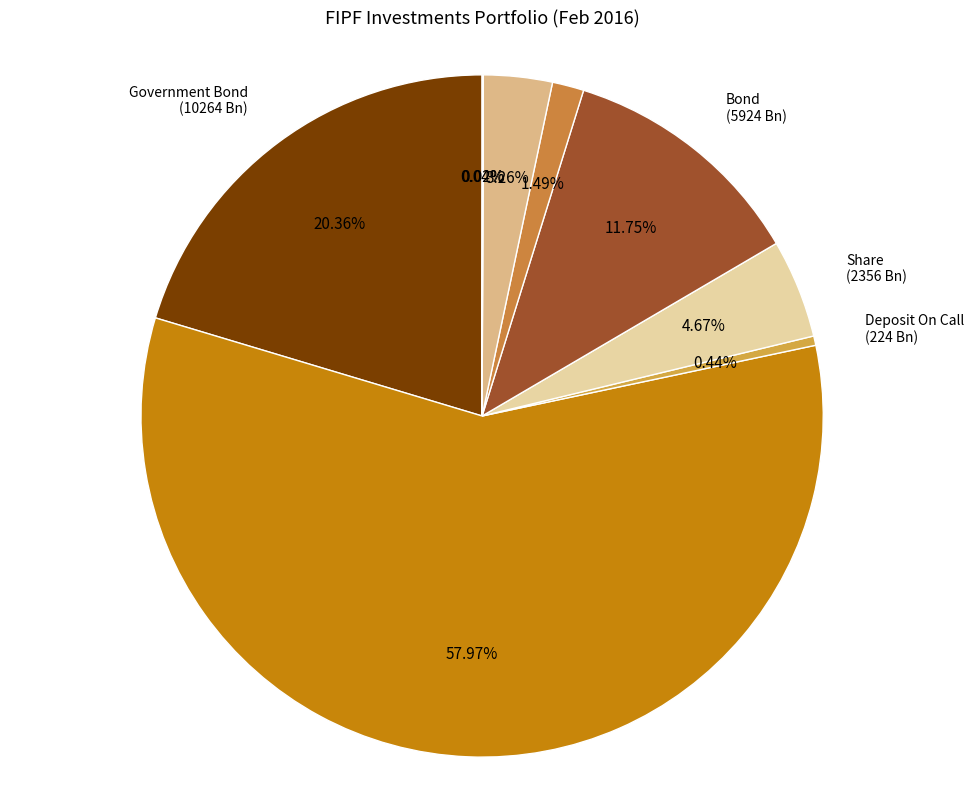

To the nearest percent, what portion does Sukuk represent?

1%